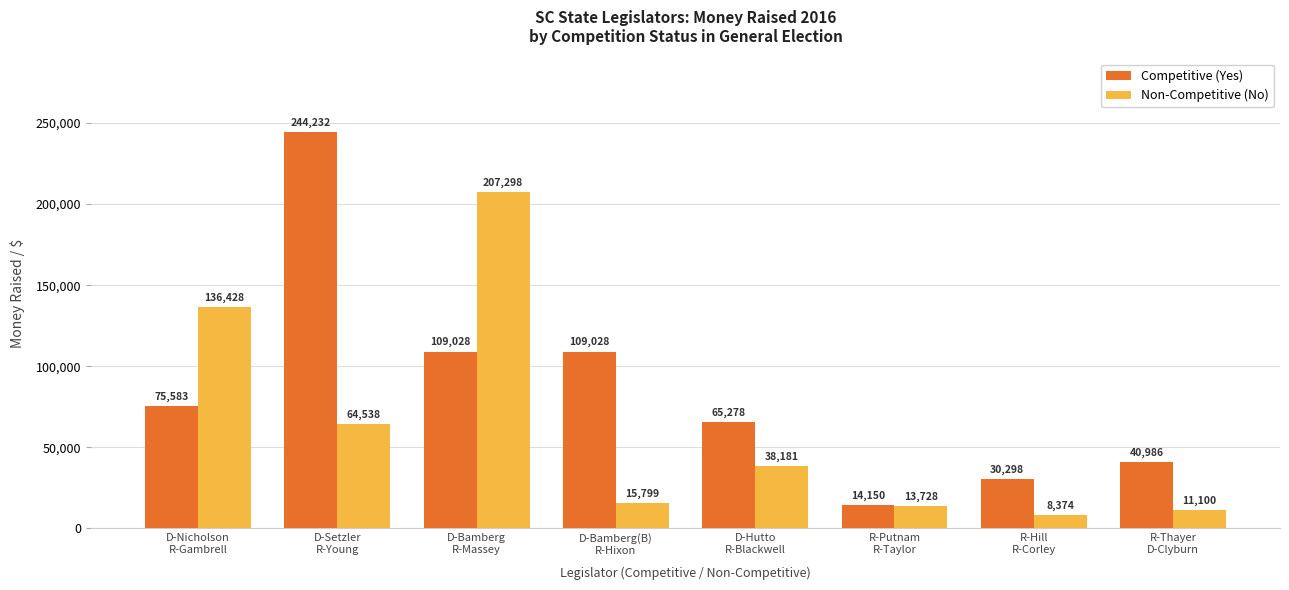

What value does the Competitive (Yes) series have at R-Putnam
R-Taylor, to the nearest 50?

14150